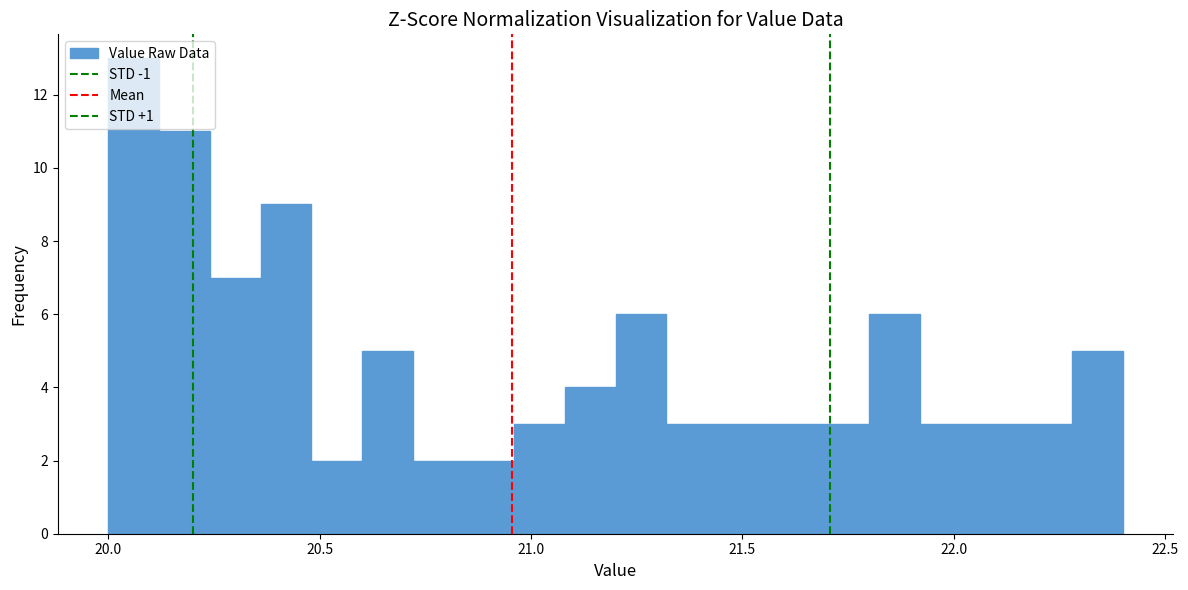

Around what value on the x-axis is the tallest bar? Give the approximate position of its centre, as read against the axis.

20.05